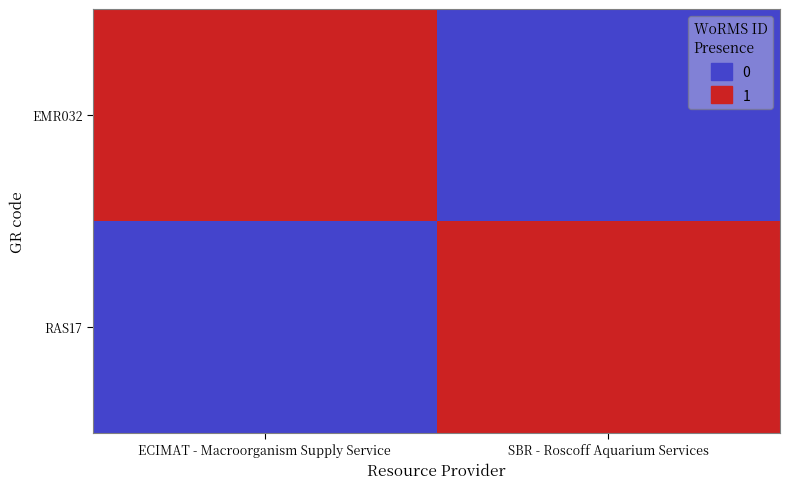

Which has a higher value, SBR - Roscoff Aquarium Services or ECIMAT - Macroorganism Supply Service?

ECIMAT - Macroorganism Supply Service